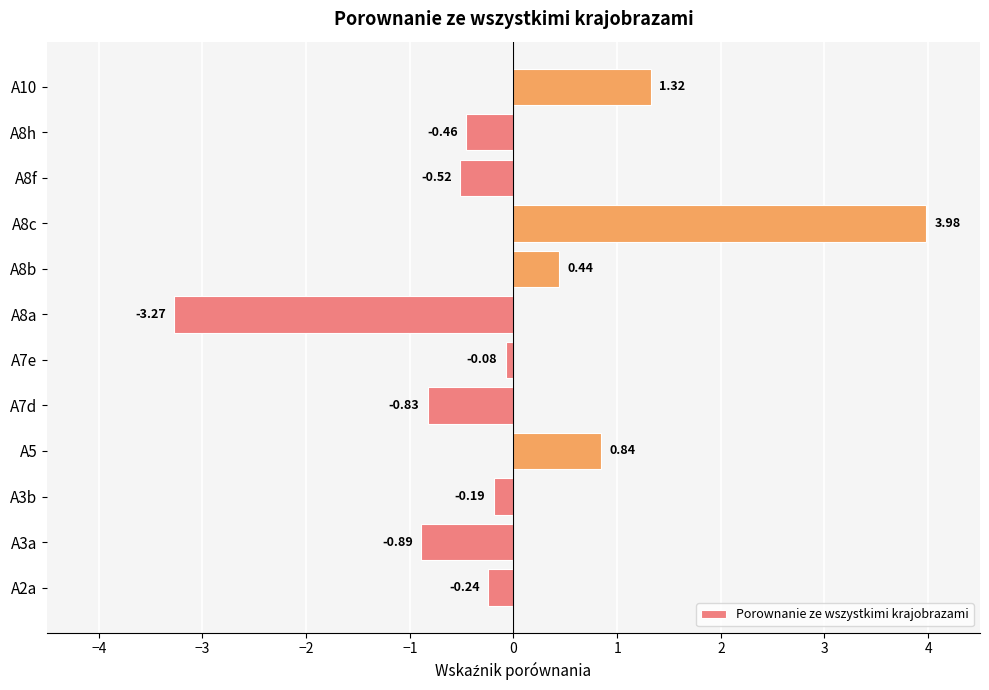

How many values exceed 0?

4